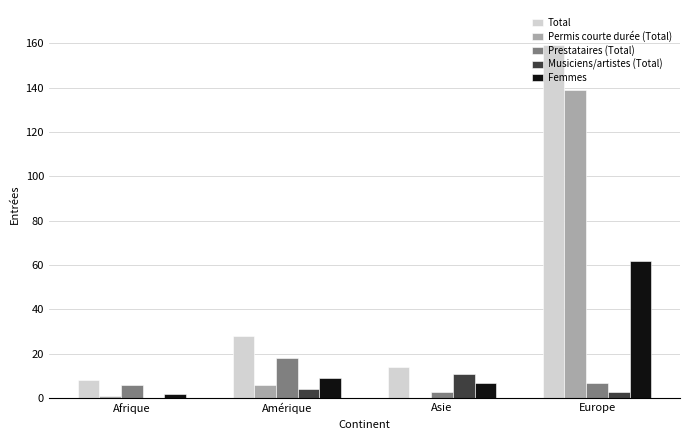

What are all the series names shown in the legend?

Total, Permis courte durée (Total), Prestataires (Total), Musiciens/artistes (Total), Femmes